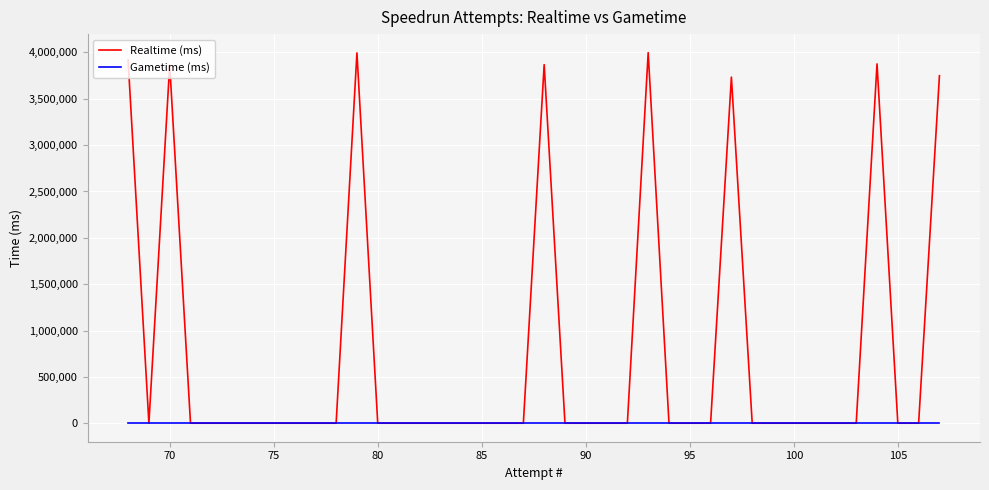

Is this an area chart (filled region under the line)?

No